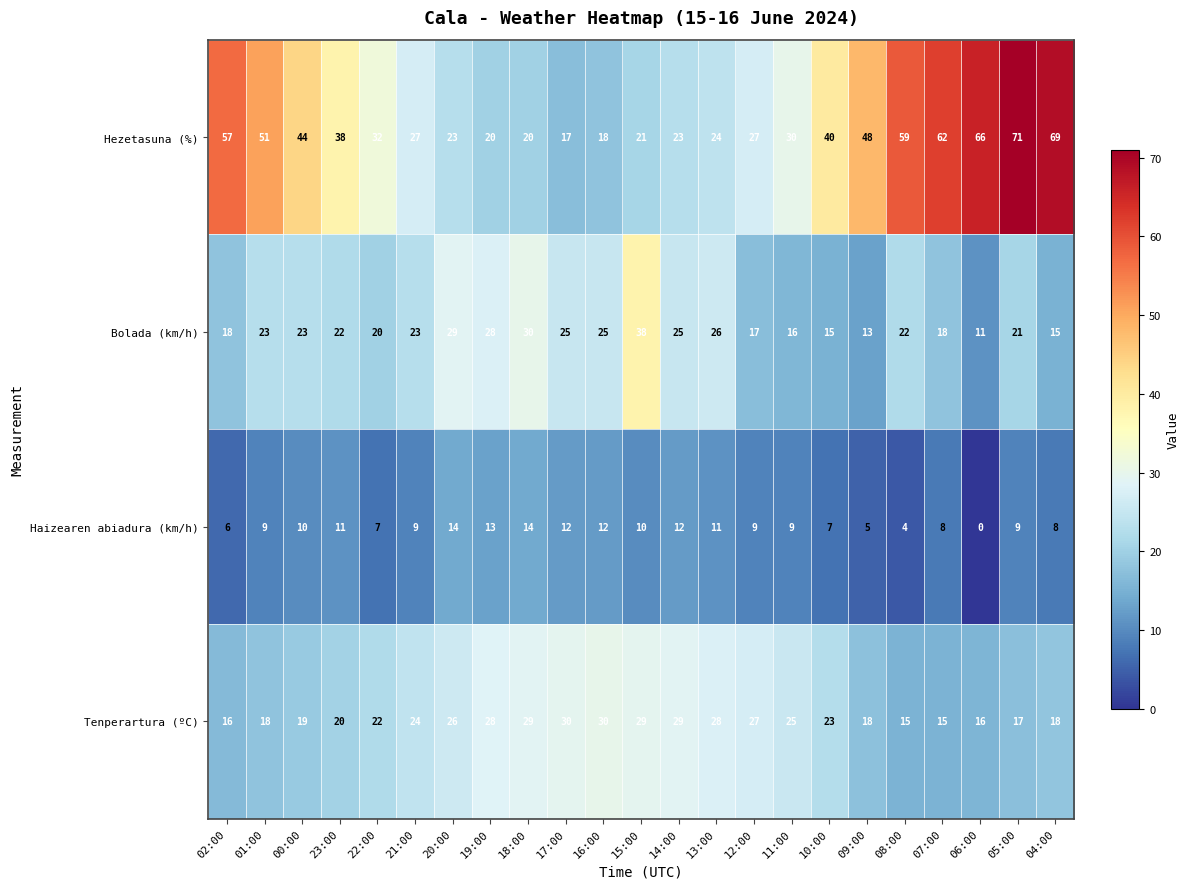

What is the sum of all Bolada (km/h) values?

503